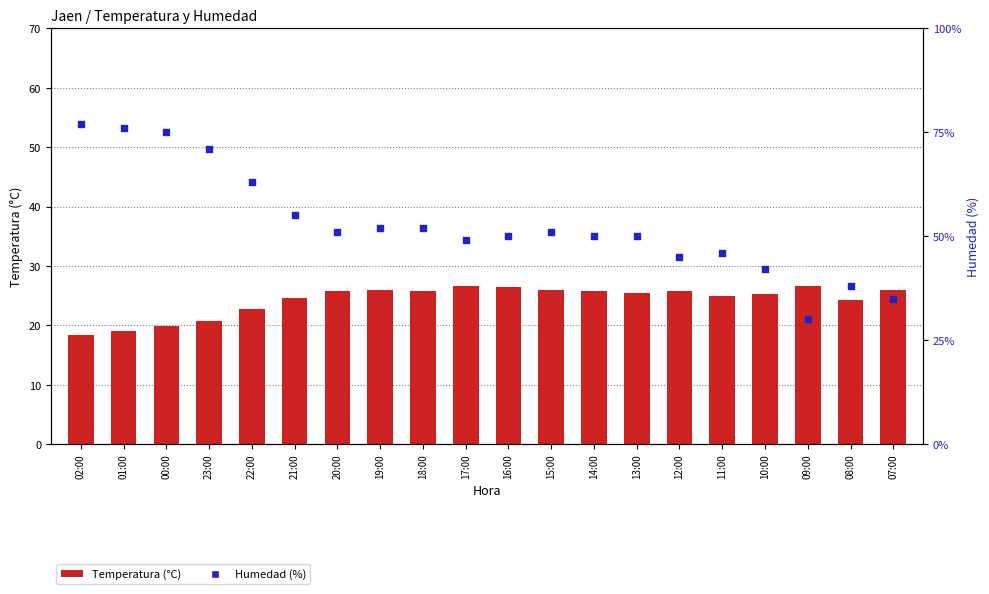

Which series has the largest total across all categories?

Humedad